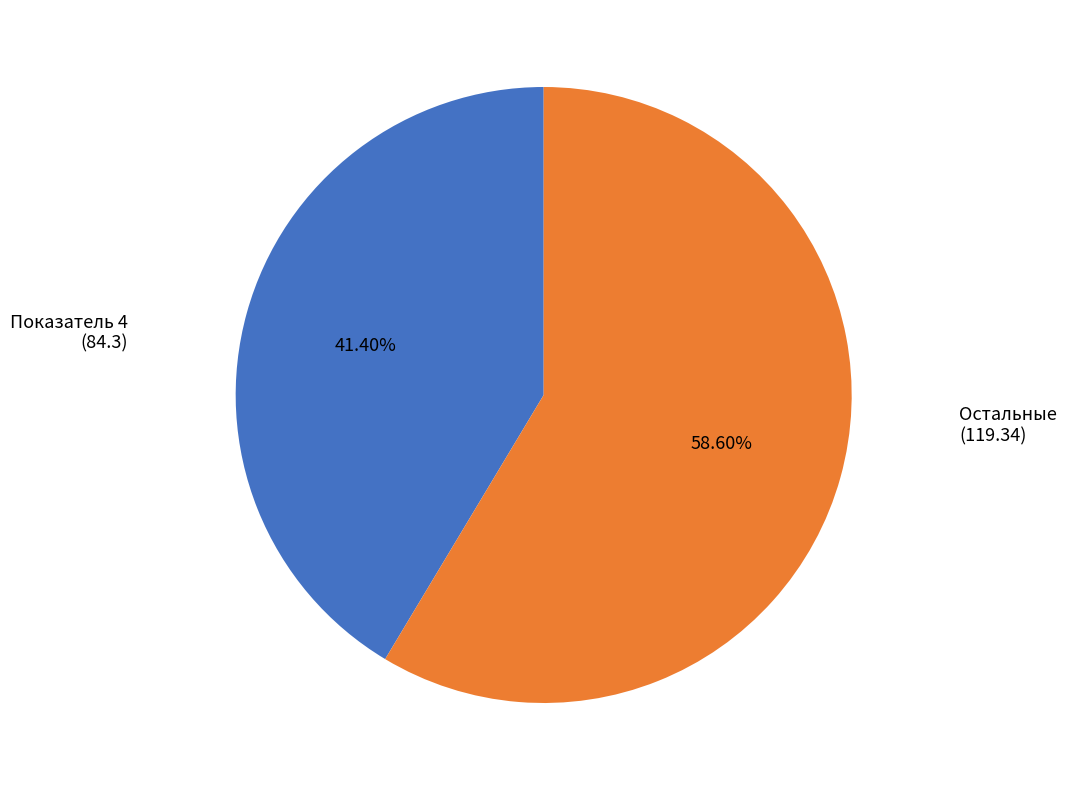

How many slices are in this pie chart?

2